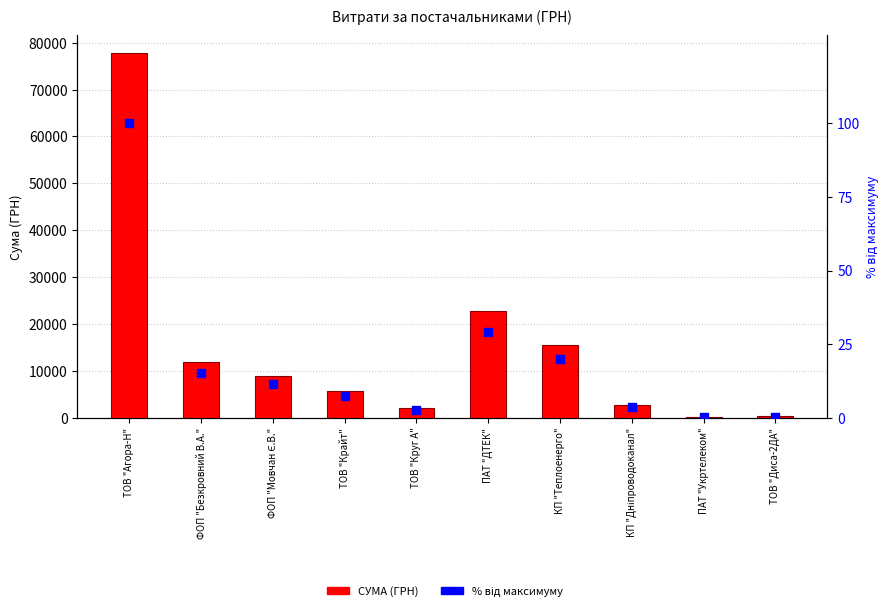

Is the value of % від максимуму at ТОВ "Агора-Н" greater than the value of СУМА (ГРН) at КП "Дніпроводоканал"?

No